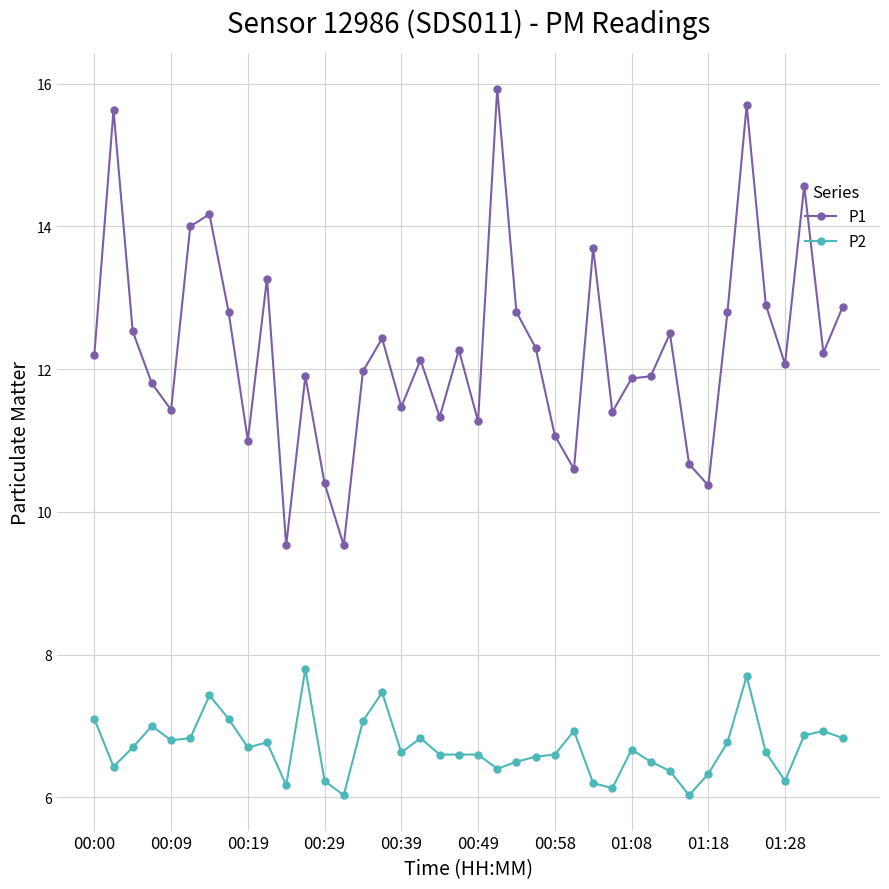

True or false: P2 has more than 1 points higher than both neighbors.

True